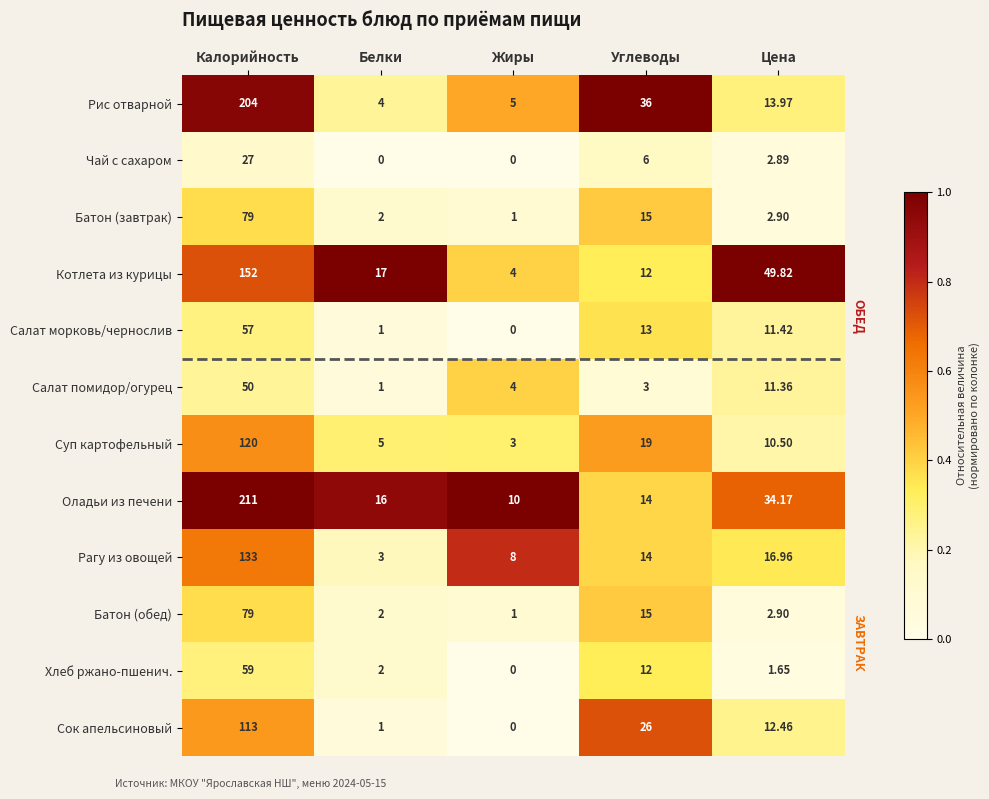

Which series changed the most between Жиры and Цена?

Котлета из курицы